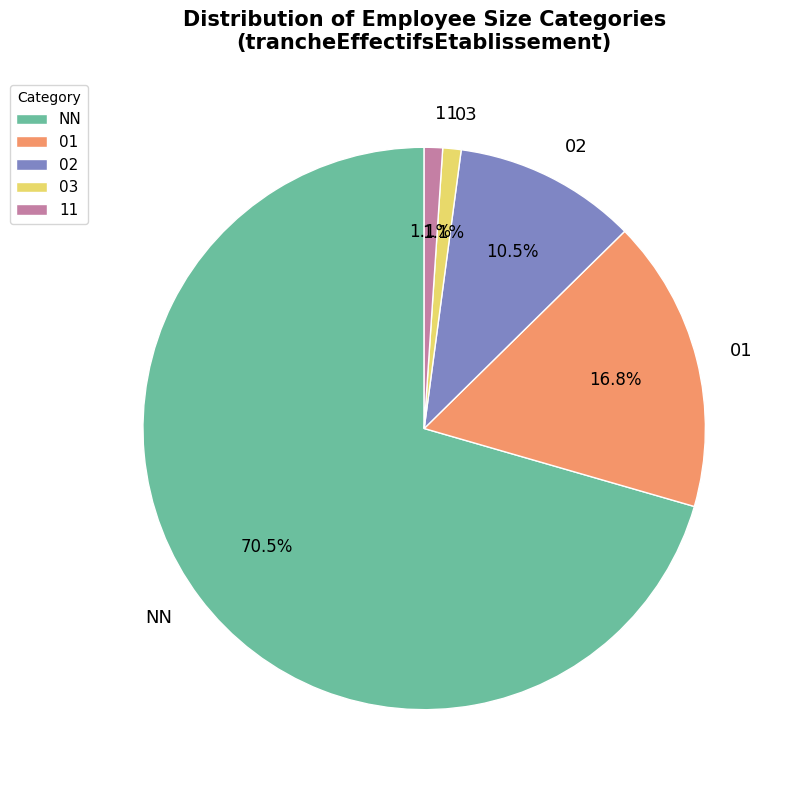

Does 03 account for over 50% of the chart?

No